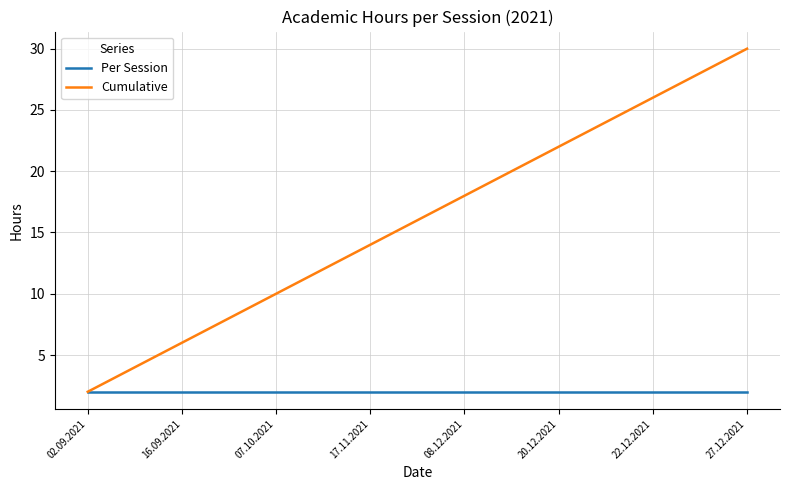

What are all the series names shown in the legend?

Per Session, Cumulative